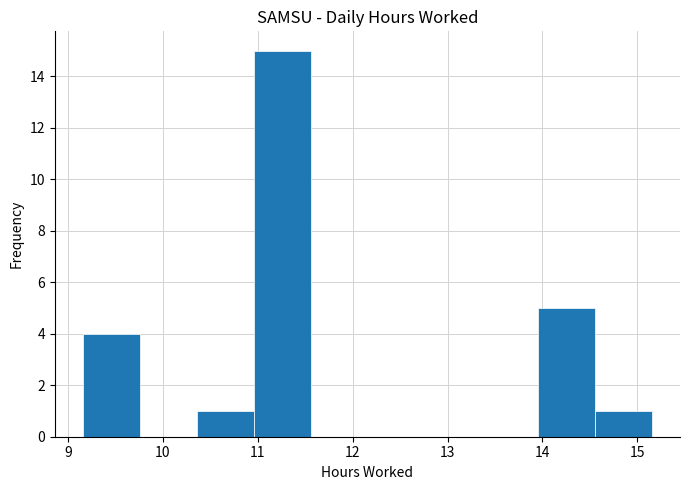

Reading left to right, list every bar in this chart as the range it spans on the x-axis followed by its height. Neither the bar edges nor the heights are printed on the chart, so give them approximately, as read against the axes.

9.2 to 9.8: 4
9.8 to 10.4: 0
10.4 to 11.0: 1
11.0 to 11.6: 15
11.6 to 12.2: 0
12.2 to 12.8: 0
12.8 to 13.4: 0
13.4 to 14.0: 0
14.0 to 14.6: 5
14.6 to 15.2: 1